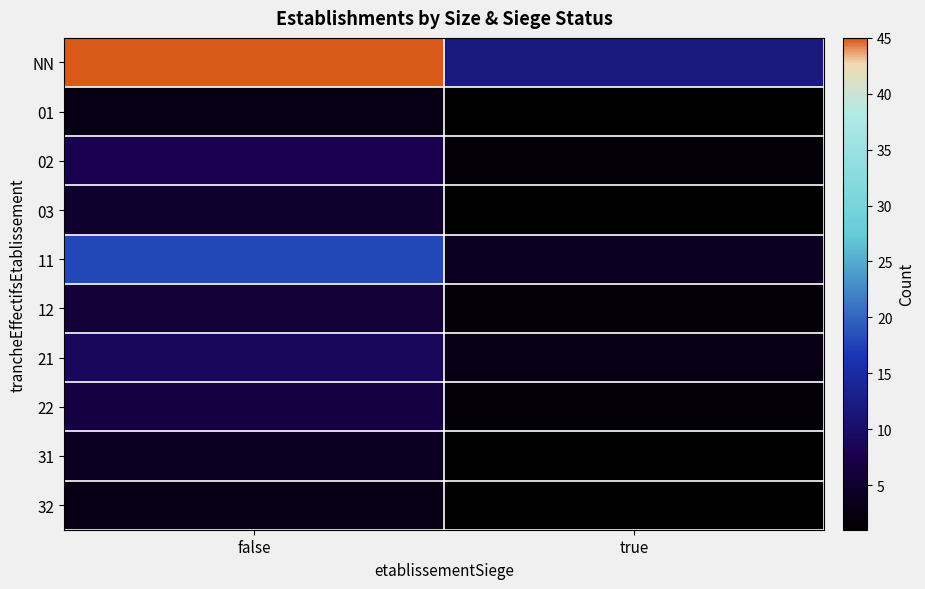

How many categories are shown in the chart?

2